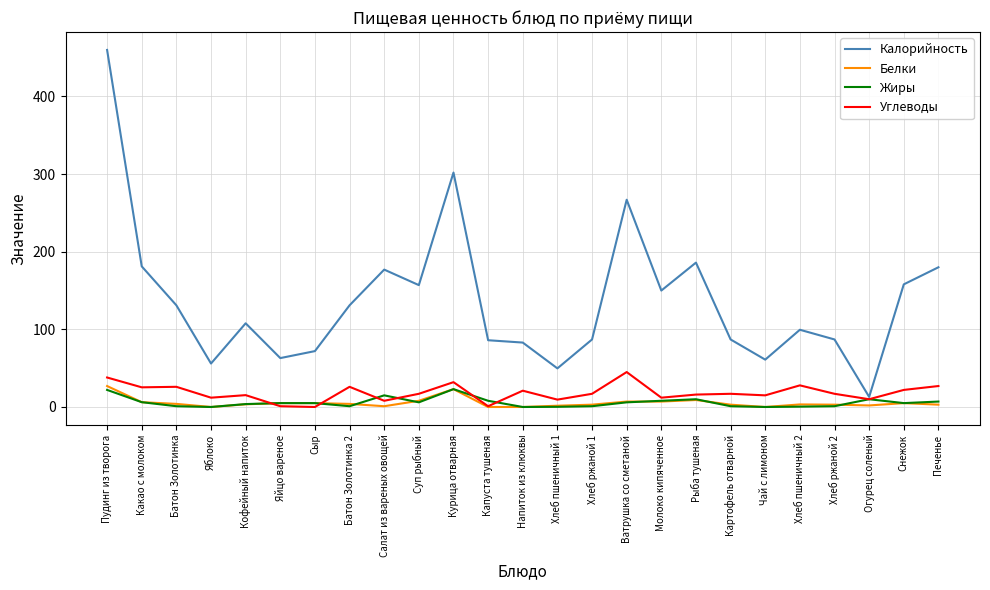

Which label corresponds to the largest value in the chart?

Пудинг из творога